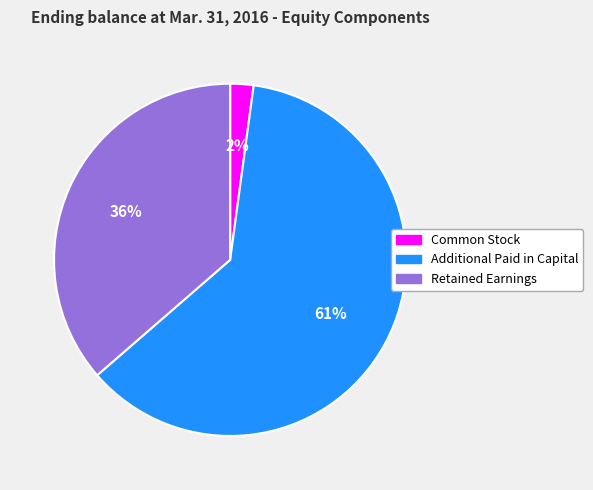

What is the majority slice?

Additional Paid in Capital